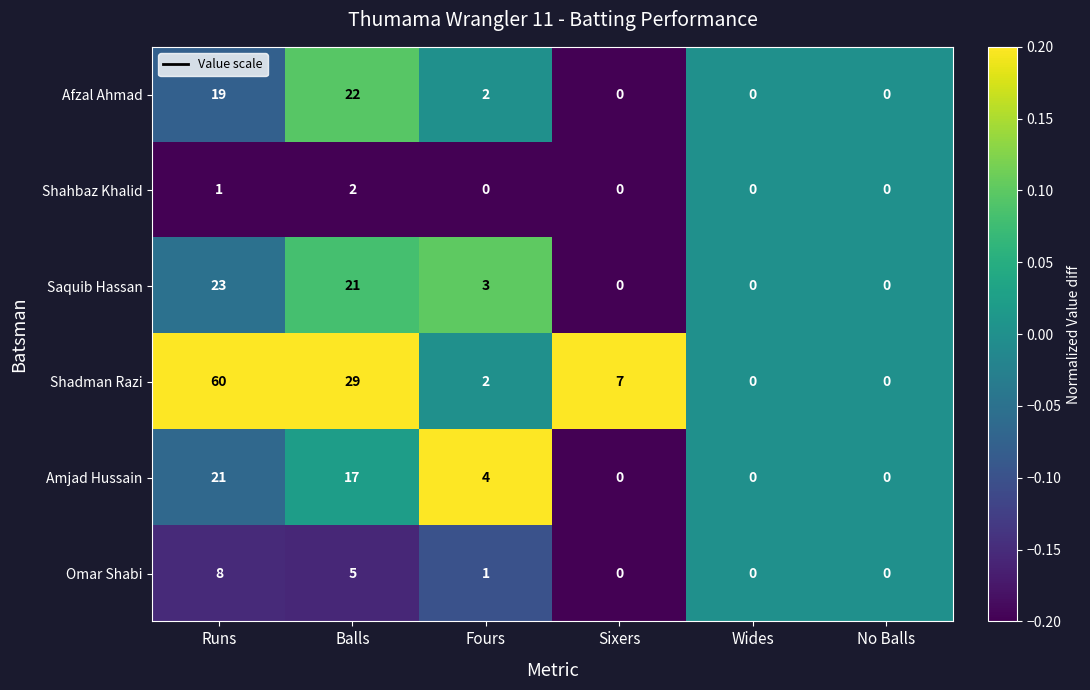

What is the sum of all Shahbaz Khalid values?

3